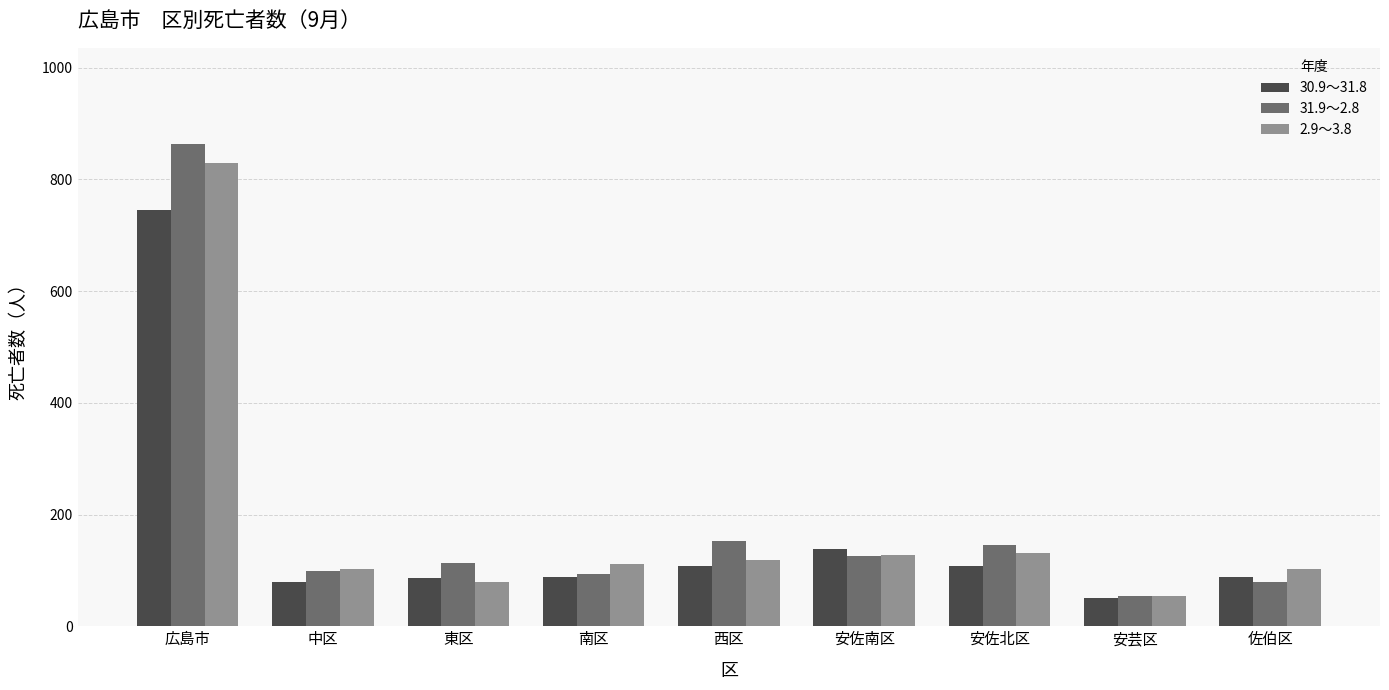

What is the total value across all series at 佐伯区?

270